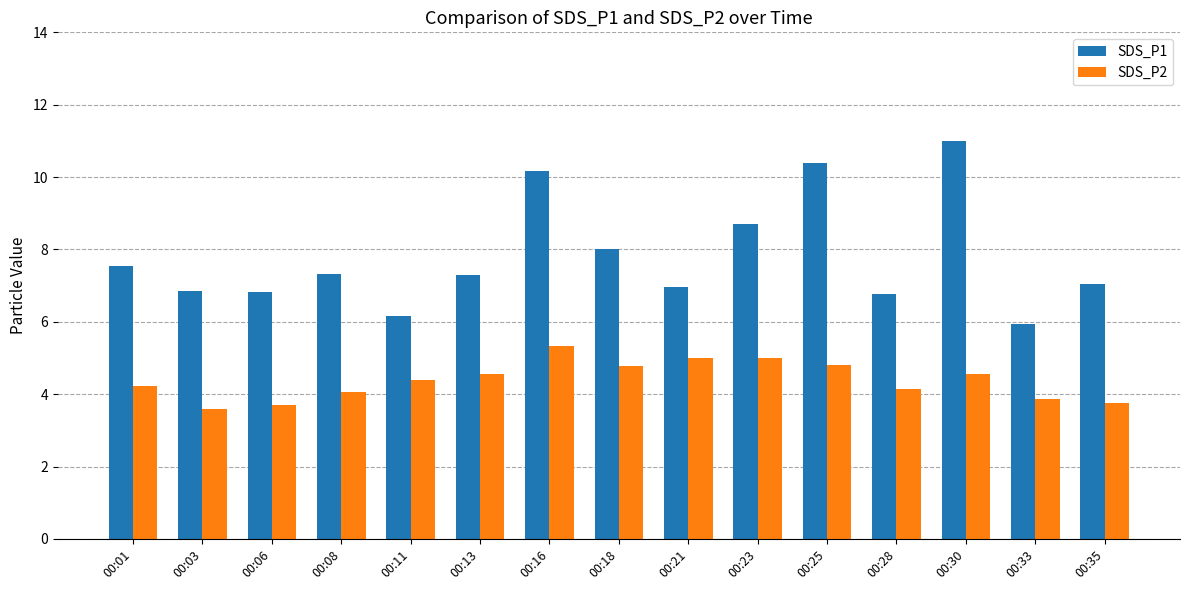

How many bars are there in each group?

2